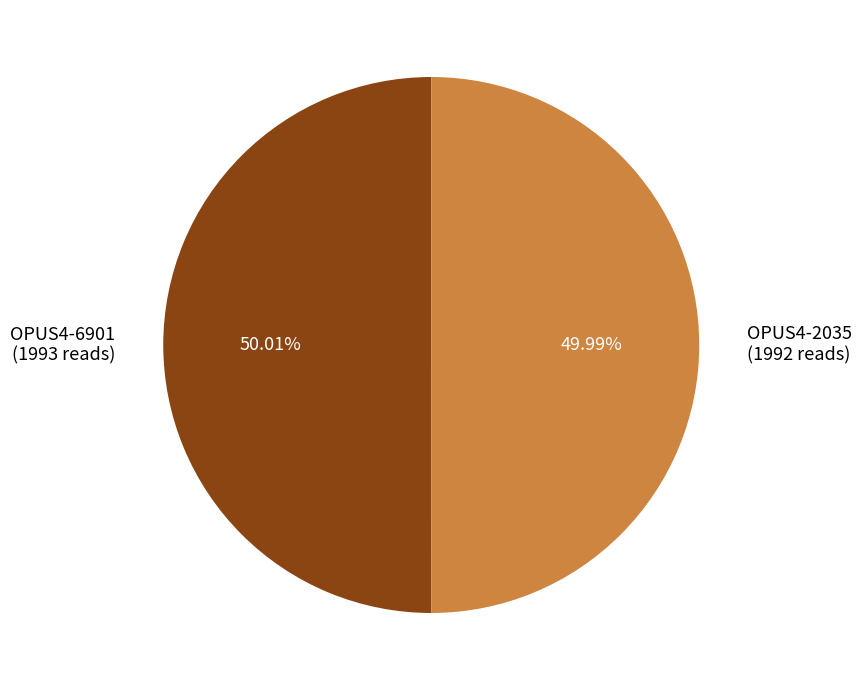

Approximately how many times larger is the value at OPUS4-2035 (1992 reads) compared to OPUS4-6901 (1993 reads)?

1.0